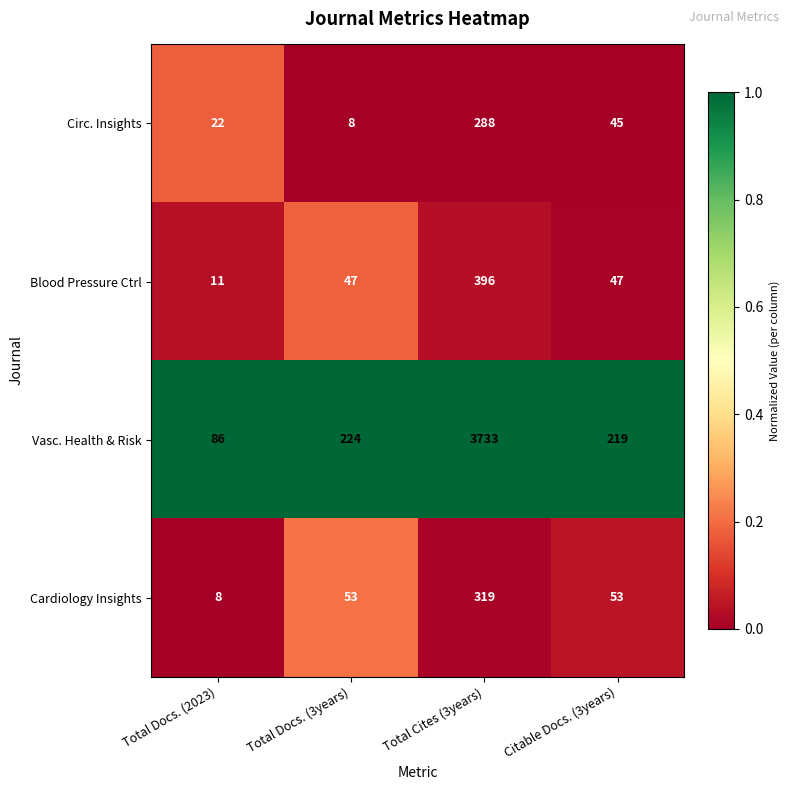

Reading left to right, list all the values displayed in this chart.

Circ. Insights: 22	8	288	45
Blood Pressure Ctrl: 11	47	396	47
Vasc. Health & Risk: 86	224	3733	219
Cardiology Insights: 8	53	319	53